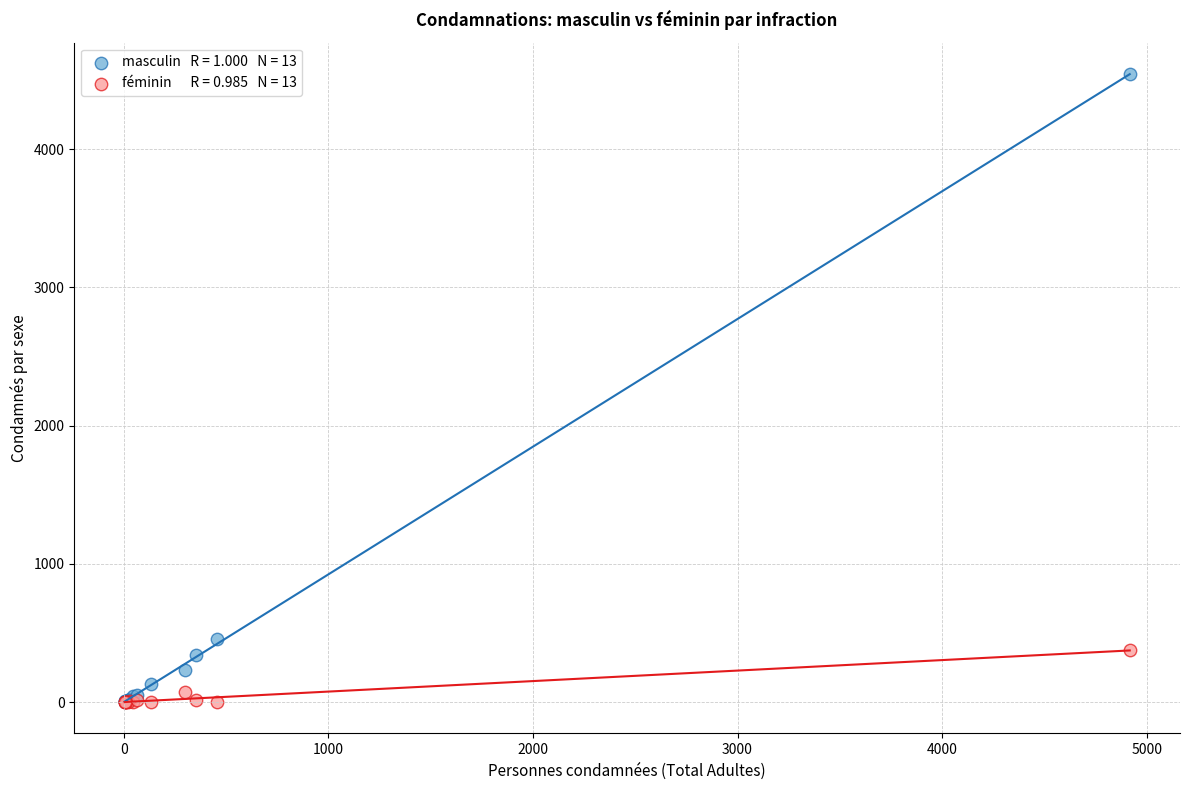

Across all series, what Y value is closest to 2271?

458